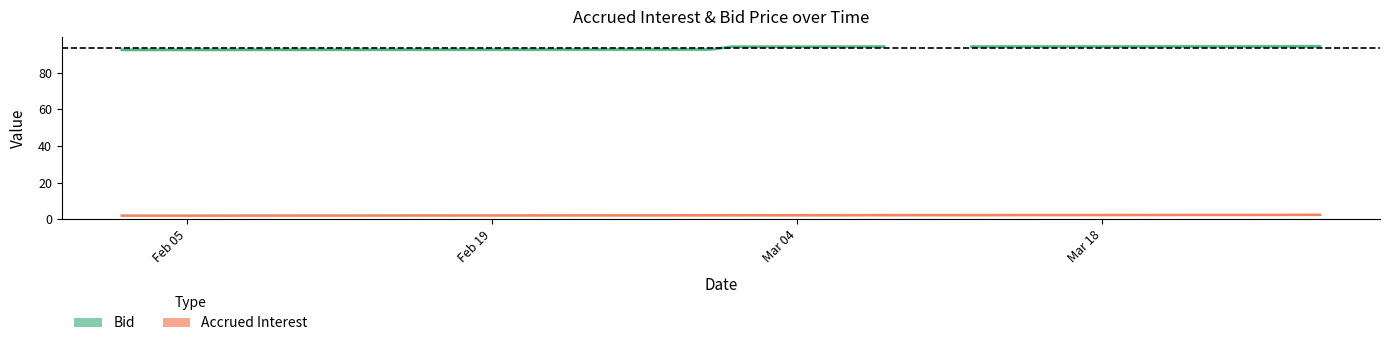

What is the value of the 36th point from the left?

2.3